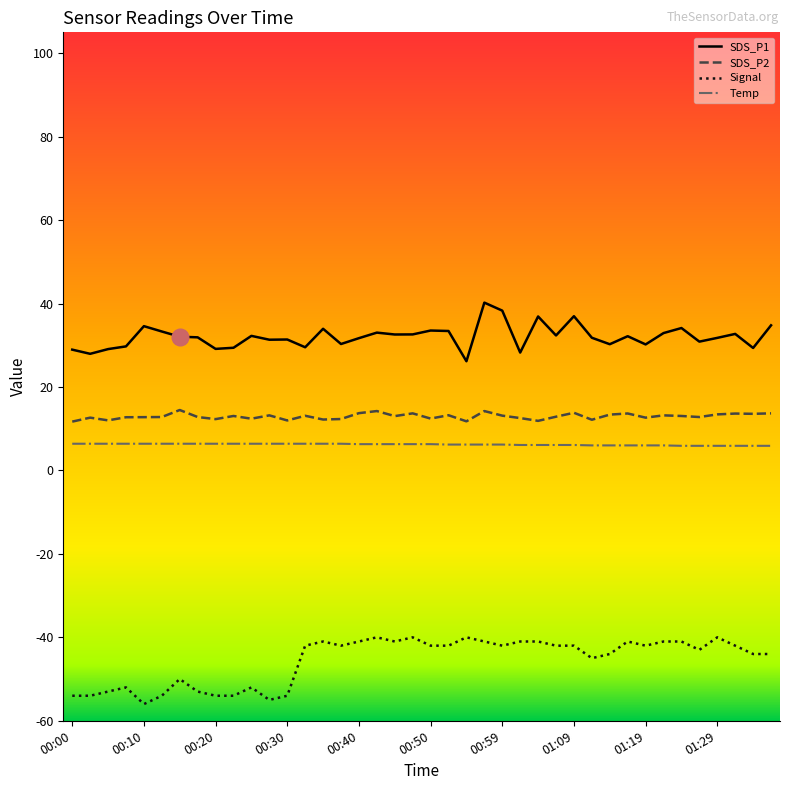

What is the lowest value of the Signal series?

-56.0